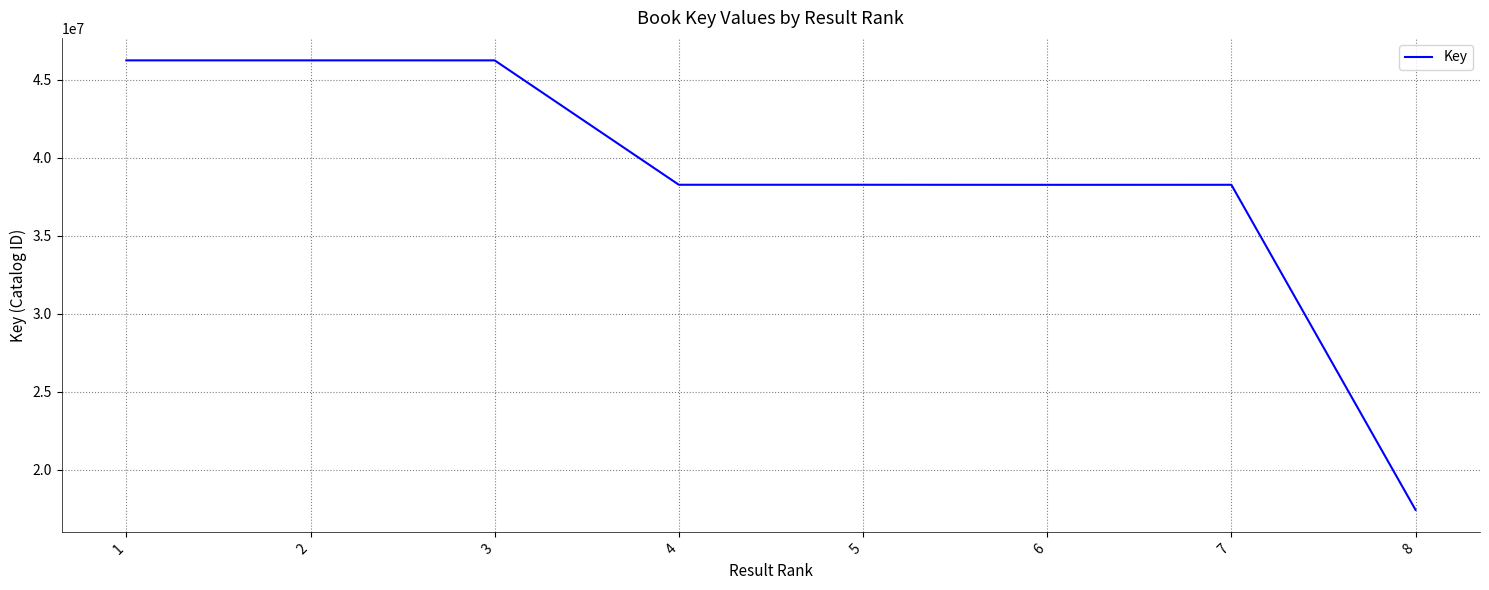

What is the change in value from 3 to 4?

-7974464